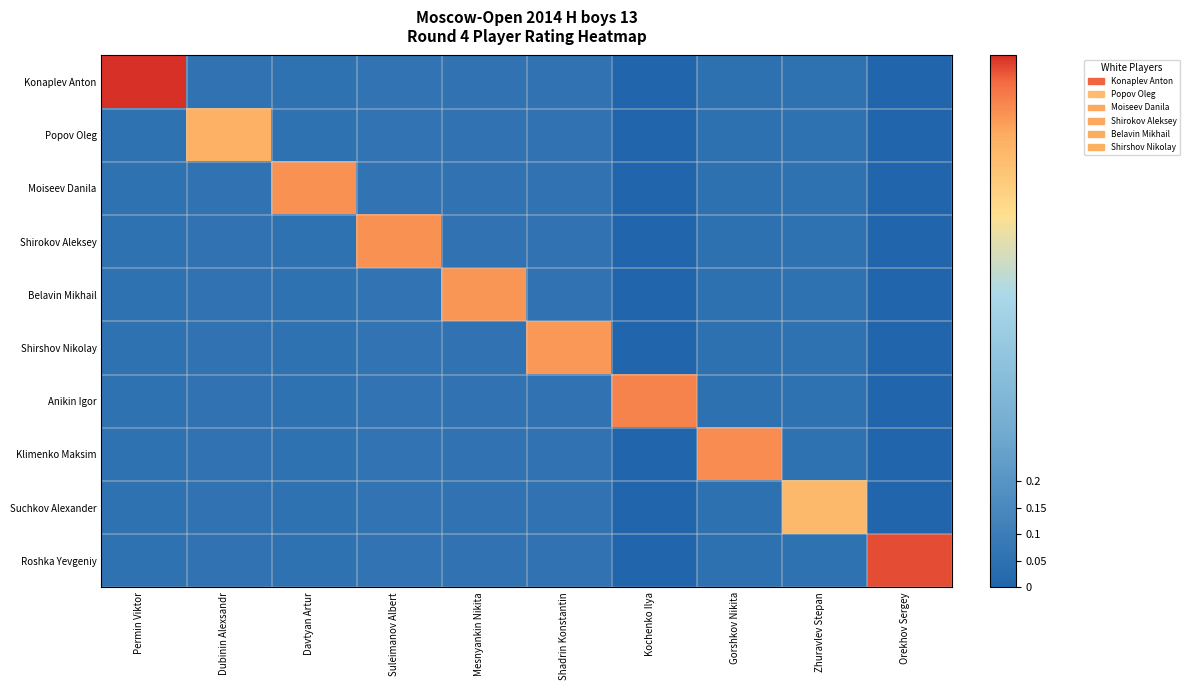

Reading left to right, what are all the values shown in this chart?

Konaplev Anton: Permin Viktor=1.0	Dubinin Alexsandr=0.1	Davtyan Artur=0.1	Suleimanov Albert=0.1	Mesnyankin Nikita=0.1	Shadrin Konstantin=0.1	Kochenko Ilya=0.0	Gorshkov Nikita=0.0	Zhuravlev Stepan=0.1	Orekhov Sergey=0.0
Popov Oleg: Permin Viktor=0.1	Dubinin Alexsandr=0.8	Davtyan Artur=0.1	Suleimanov Albert=0.1	Mesnyankin Nikita=0.1	Shadrin Konstantin=0.1	Kochenko Ilya=0.0	Gorshkov Nikita=0.0	Zhuravlev Stepan=0.1	Orekhov Sergey=0.0
Moiseev Danila: Permin Viktor=0.1	Dubinin Alexsandr=0.1	Davtyan Artur=0.9	Suleimanov Albert=0.1	Mesnyankin Nikita=0.1	Shadrin Konstantin=0.1	Kochenko Ilya=0.0	Gorshkov Nikita=0.0	Zhuravlev Stepan=0.1	Orekhov Sergey=0.0
Shirokov Aleksey: Permin Viktor=0.1	Dubinin Alexsandr=0.1	Davtyan Artur=0.1	Suleimanov Albert=0.9	Mesnyankin Nikita=0.1	Shadrin Konstantin=0.1	Kochenko Ilya=0.0	Gorshkov Nikita=0.0	Zhuravlev Stepan=0.1	Orekhov Sergey=0.0
Belavin Mikhail: Permin Viktor=0.1	Dubinin Alexsandr=0.1	Davtyan Artur=0.1	Suleimanov Albert=0.1	Mesnyankin Nikita=0.9	Shadrin Konstantin=0.1	Kochenko Ilya=0.0	Gorshkov Nikita=0.0	Zhuravlev Stepan=0.1	Orekhov Sergey=0.0
Shirshov Nikolay: Permin Viktor=0.1	Dubinin Alexsandr=0.1	Davtyan Artur=0.1	Suleimanov Albert=0.1	Mesnyankin Nikita=0.1	Shadrin Konstantin=0.9	Kochenko Ilya=0.0	Gorshkov Nikita=0.0	Zhuravlev Stepan=0.1	Orekhov Sergey=0.0
Anikin Igor: Permin Viktor=0.1	Dubinin Alexsandr=0.1	Davtyan Artur=0.1	Suleimanov Albert=0.1	Mesnyankin Nikita=0.1	Shadrin Konstantin=0.1	Kochenko Ilya=0.9	Gorshkov Nikita=0.0	Zhuravlev Stepan=0.1	Orekhov Sergey=0.0
Klimenko Maksim: Permin Viktor=0.1	Dubinin Alexsandr=0.1	Davtyan Artur=0.1	Suleimanov Albert=0.1	Mesnyankin Nikita=0.1	Shadrin Konstantin=0.1	Kochenko Ilya=0.0	Gorshkov Nikita=0.9	Zhuravlev Stepan=0.1	Orekhov Sergey=0.0
Suchkov Alexander: Permin Viktor=0.1	Dubinin Alexsandr=0.1	Davtyan Artur=0.1	Suleimanov Albert=0.1	Mesnyankin Nikita=0.1	Shadrin Konstantin=0.1	Kochenko Ilya=0.0	Gorshkov Nikita=0.0	Zhuravlev Stepan=0.8	Orekhov Sergey=0.0
Roshka Yevgeniy: Permin Viktor=0.1	Dubinin Alexsandr=0.1	Davtyan Artur=0.1	Suleimanov Albert=0.1	Mesnyankin Nikita=0.1	Shadrin Konstantin=0.1	Kochenko Ilya=0.0	Gorshkov Nikita=0.0	Zhuravlev Stepan=0.1	Orekhov Sergey=1.0